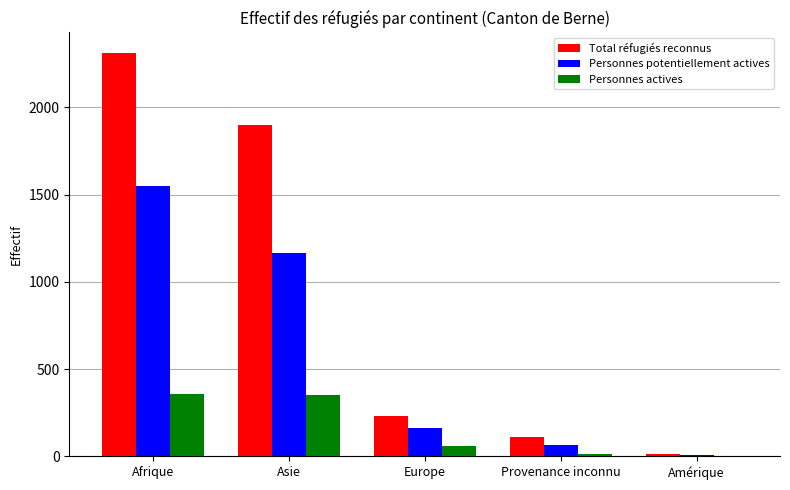

What is the maximum value shown in the chart?

2314